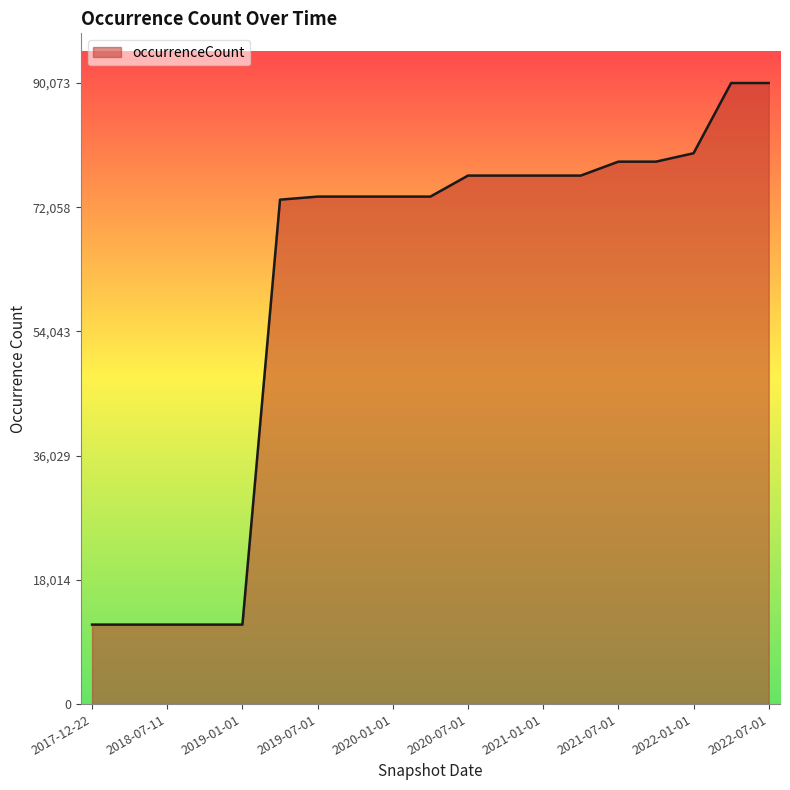

What is the minimum value shown in the chart?

11527